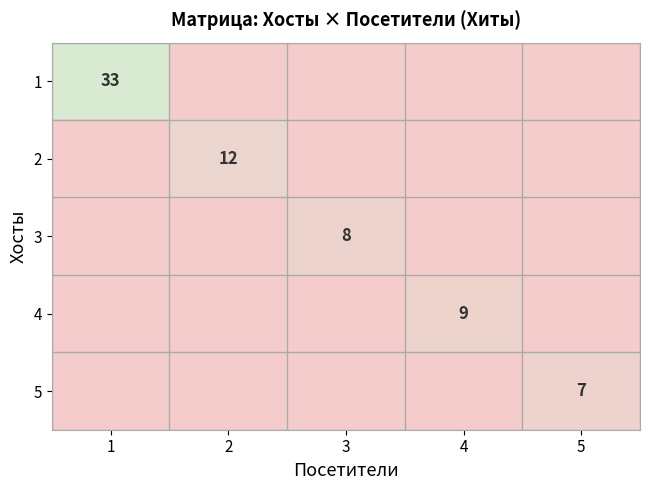

Is it true that 3 equals 14 at 3?

False